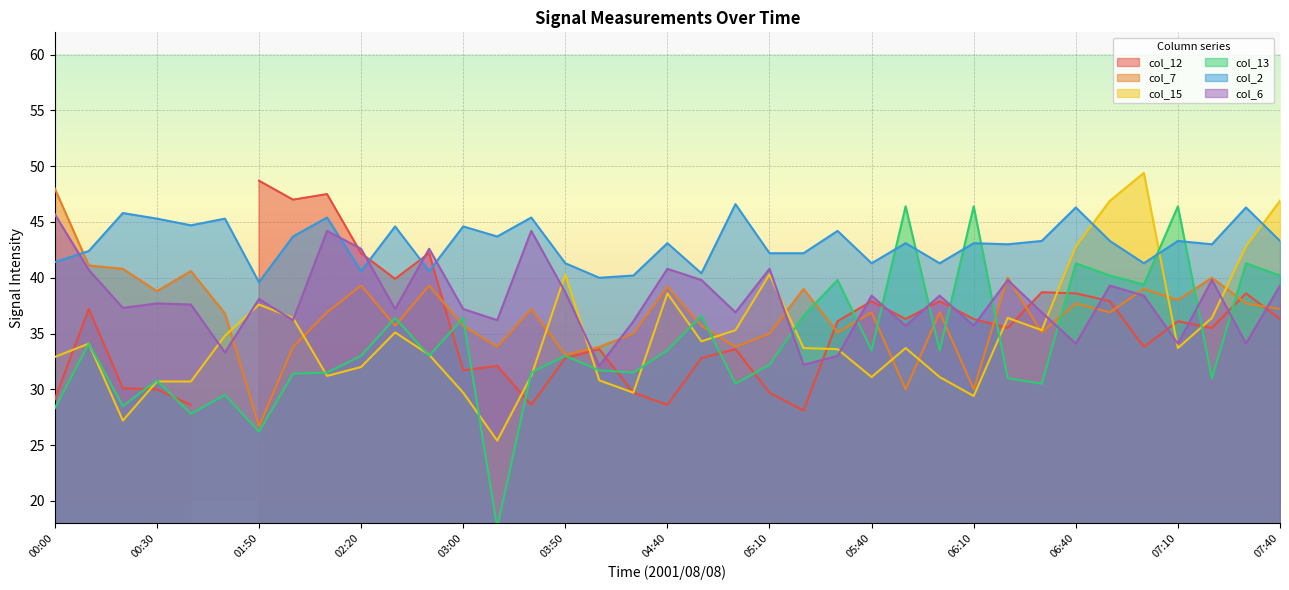

The value of col_2 at 03:50 is 41.3. True or false?

True